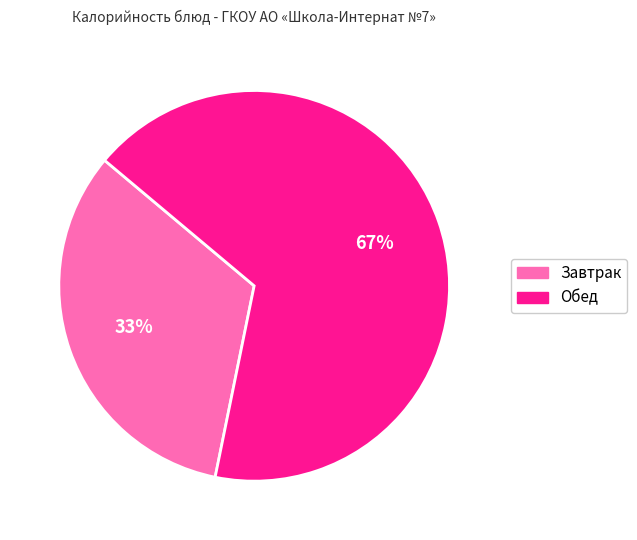

Is there a majority slice in this chart?

Yes